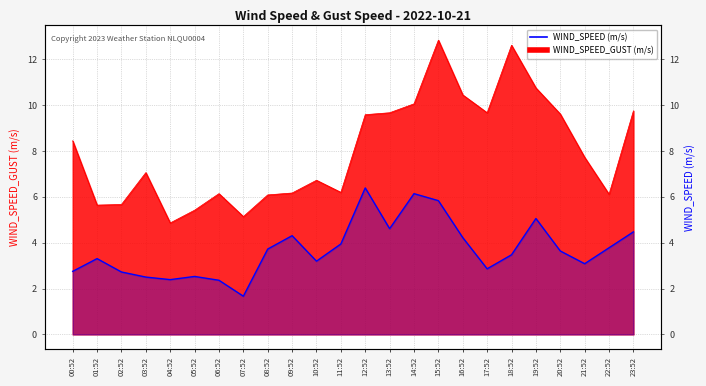

Count the number of values greater than 3.

16